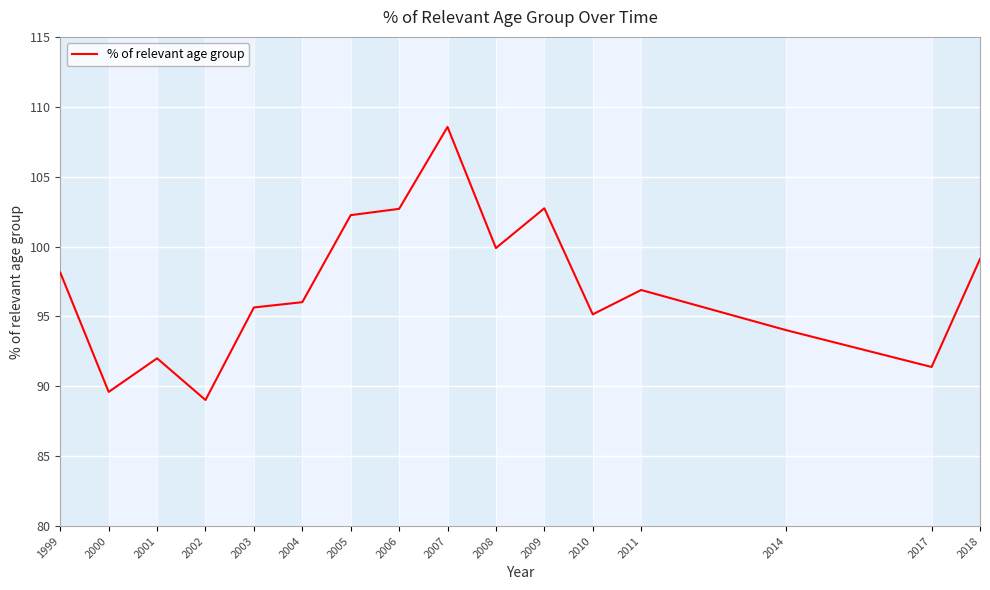

The chart shows a value of 50.3 at 2009. True or false?

False